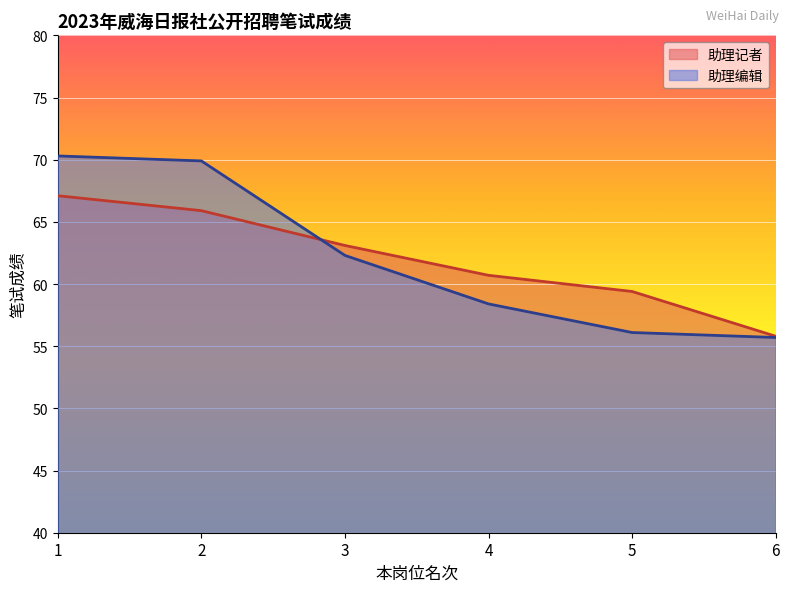

Does the chart display data point markers on the line(s)?

No